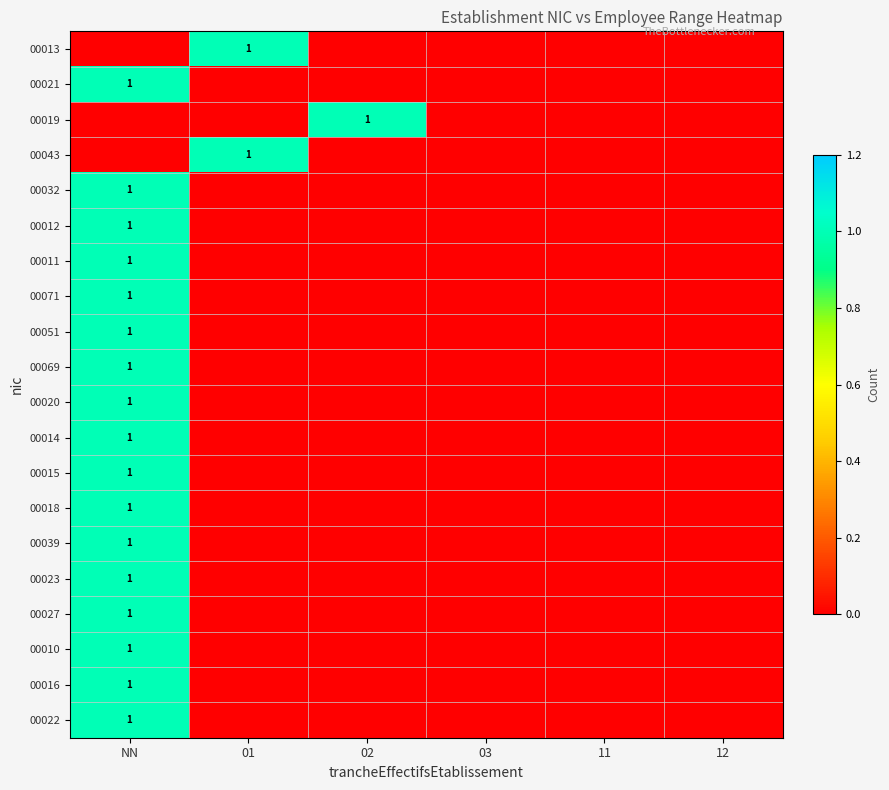

The value of 00051 at NN is 1. True or false?

True